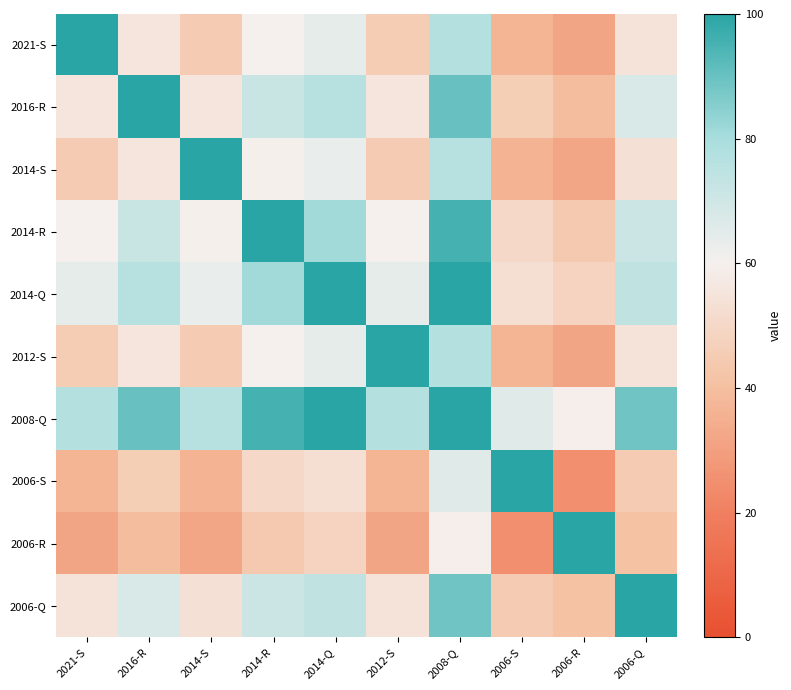

What is the smallest value displayed?

24.7